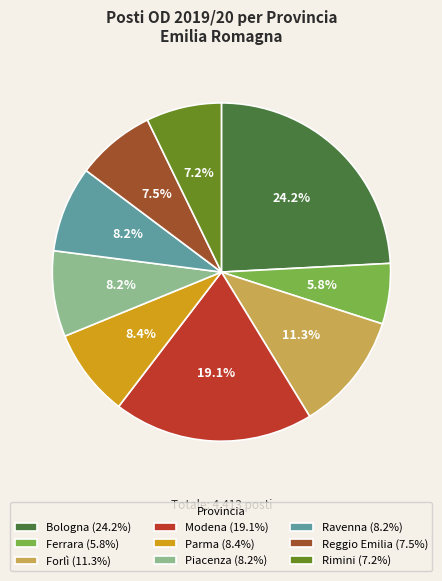

What is the ratio of the value at Parma to the value at Forlì?

0.7